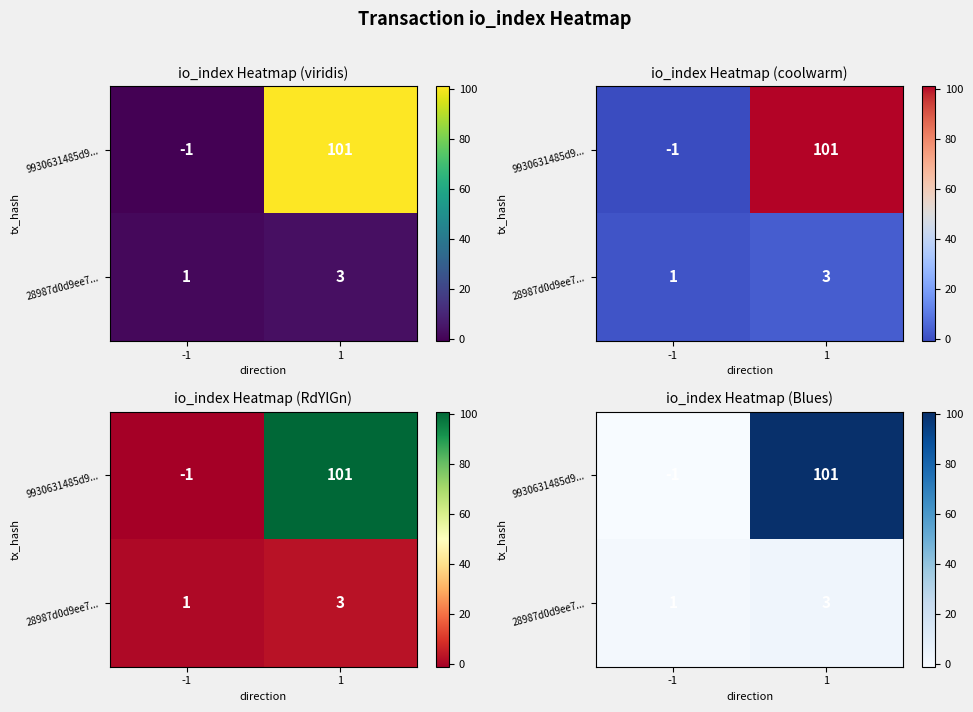

What is the average value of the 9930631485d9... series?

50